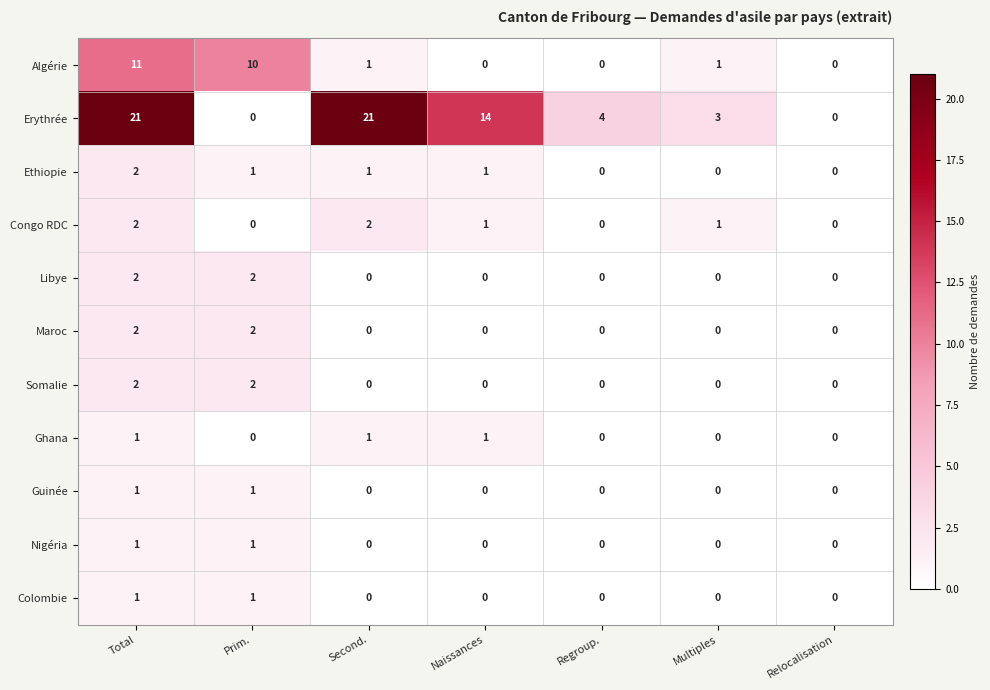

At how many categories does at least one series exceed 18?

2